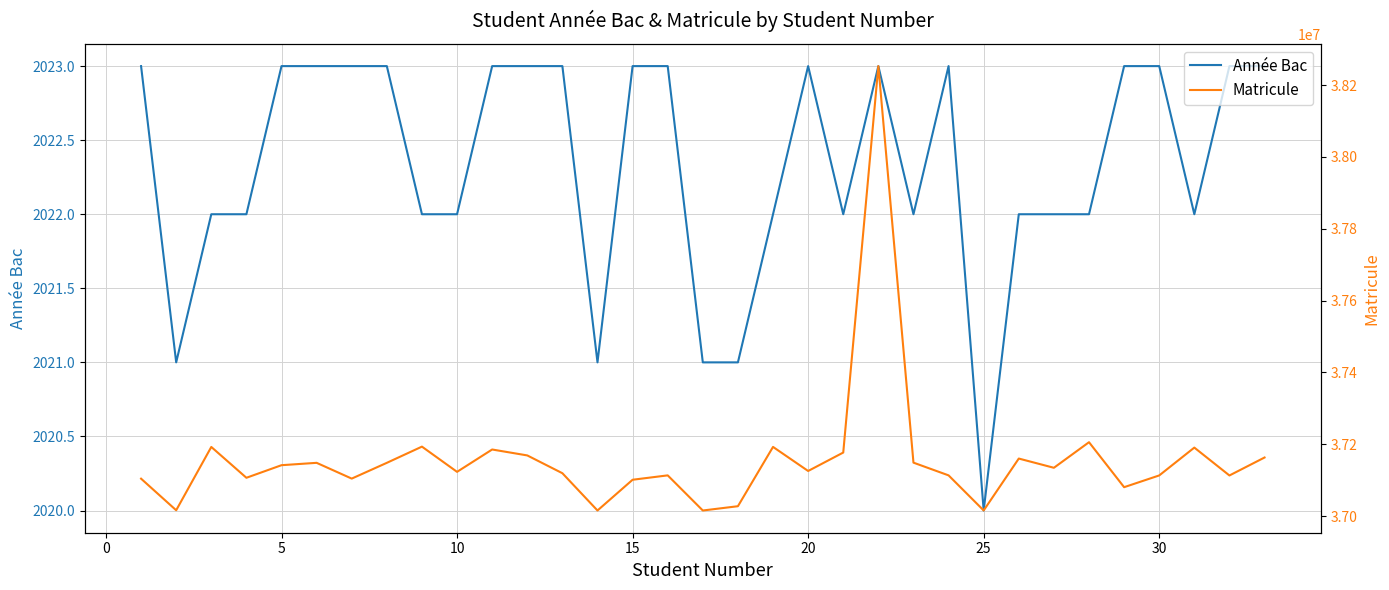

The Matricule series shows 13184453 at 32. True or false?

False